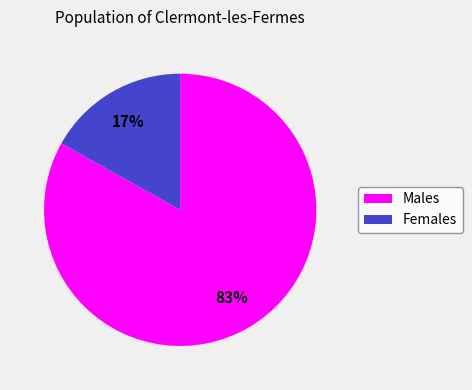

Rank the categories by value from lowest to highest.

Females, Males